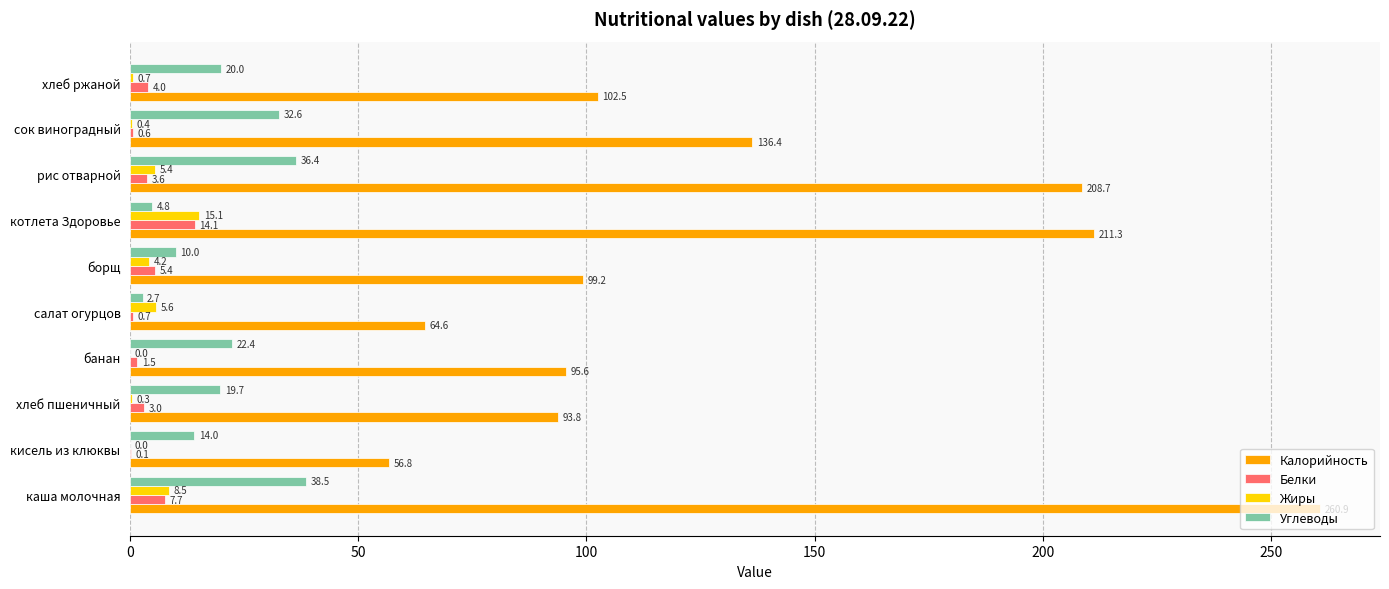

Is the value of Белки at хлеб пшеничный greater than the value of Жиры at хлеб пшеничный?

Yes